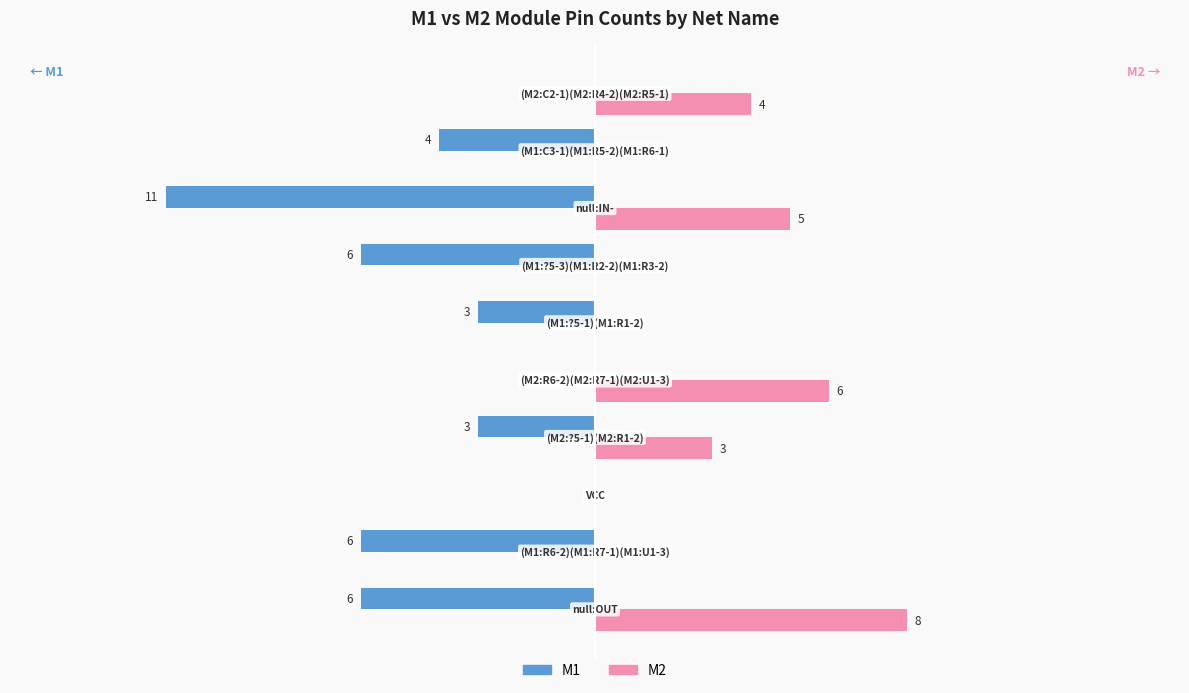

What are all the series names shown in the legend?

M1, M2